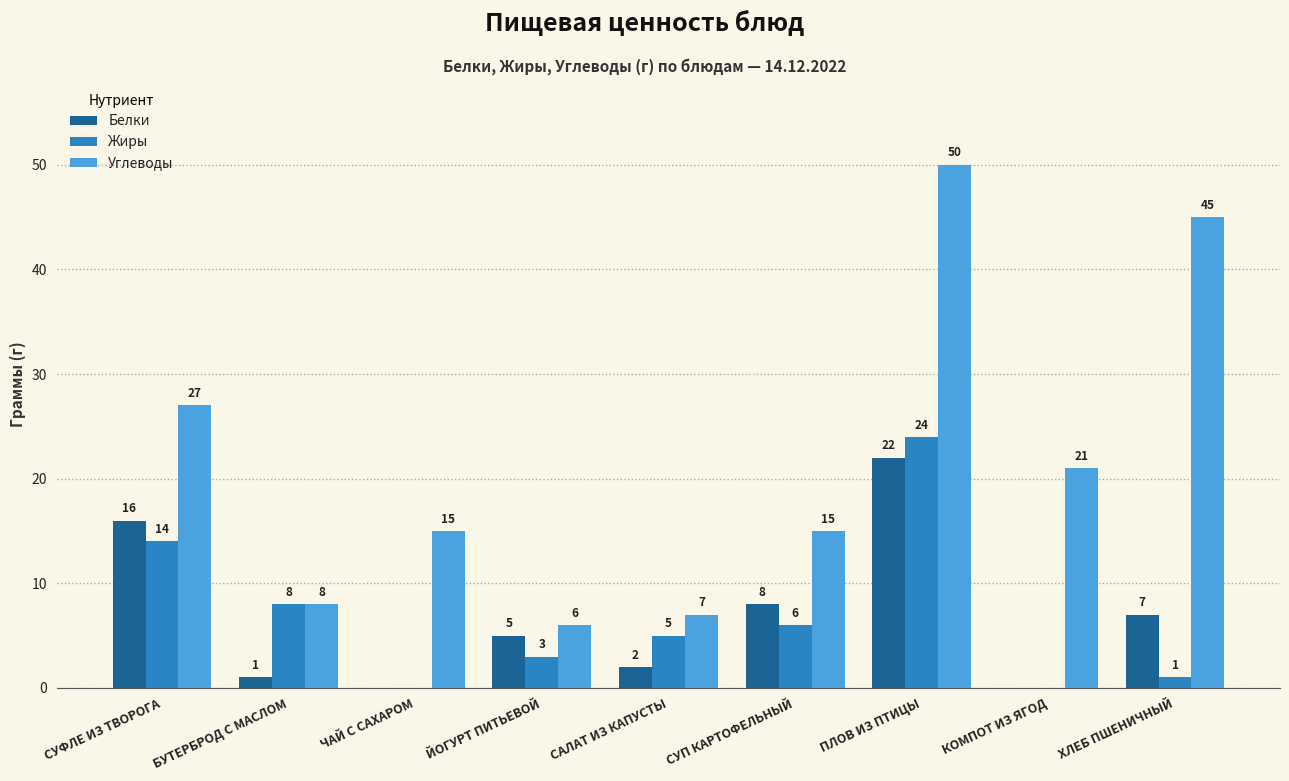

Which series changed the most between ЧАЙ С САХАРОМ and СУП КАРТОФЕЛЬНЫЙ?

Белки